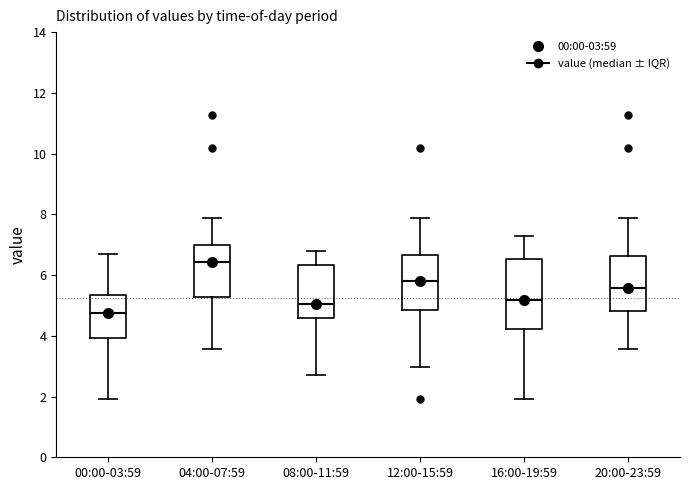

Which box is the tallest, from its lower edge to its upper edge?

16:00-19:59